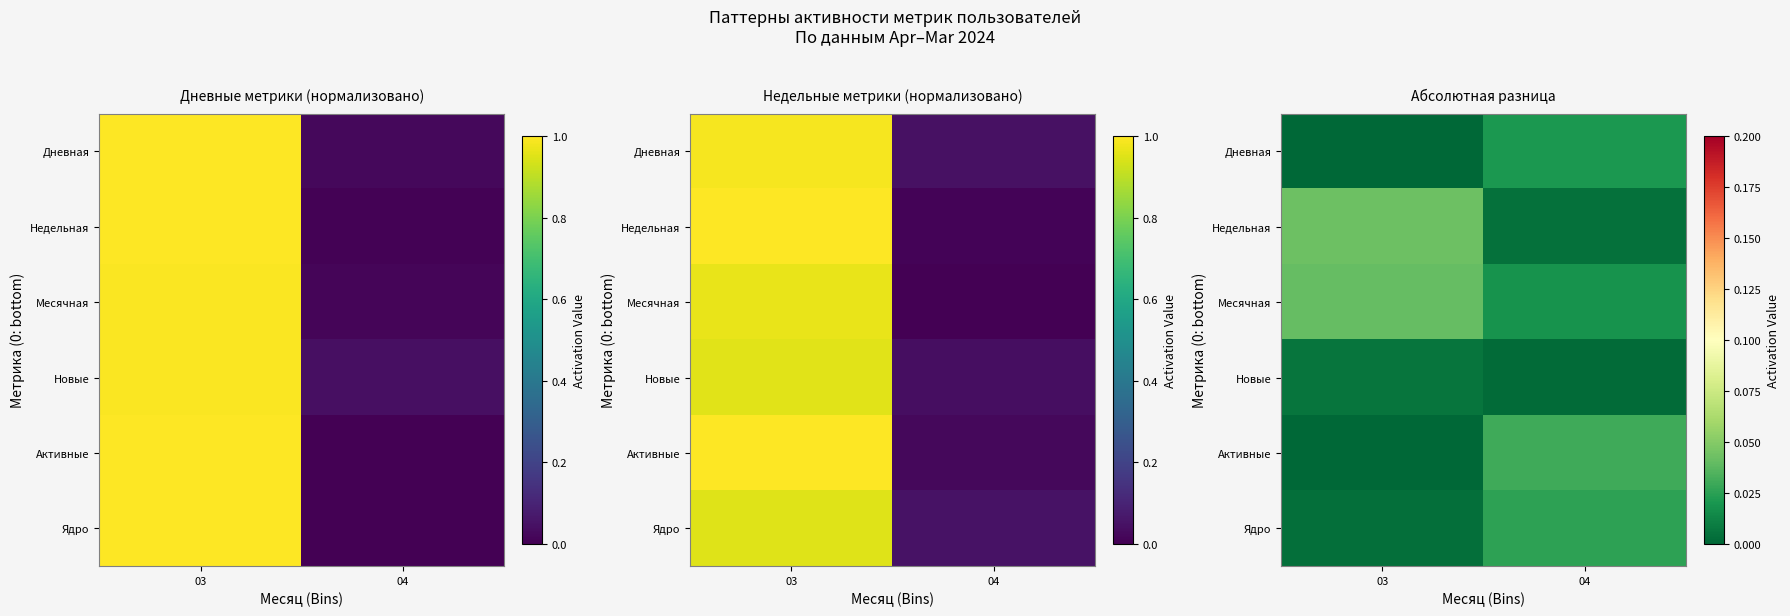

At which category is the sum across all series the highest?

04